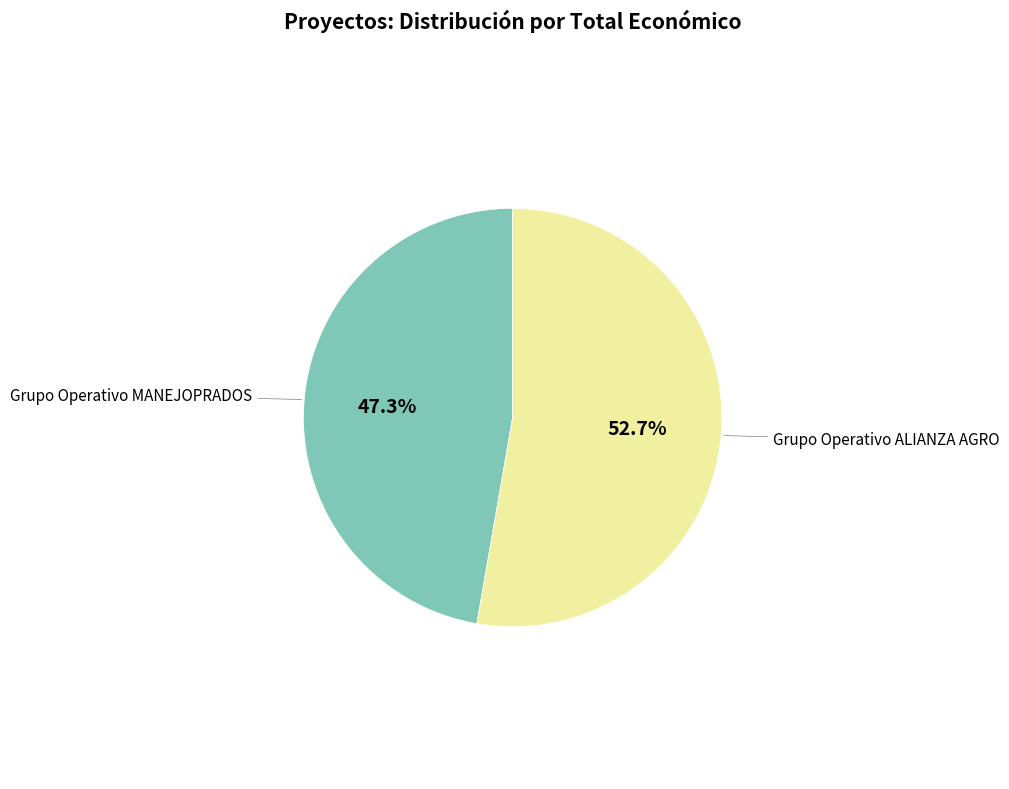

To the nearest percent, what is the difference between the largest and smallest slice percentages?

5%